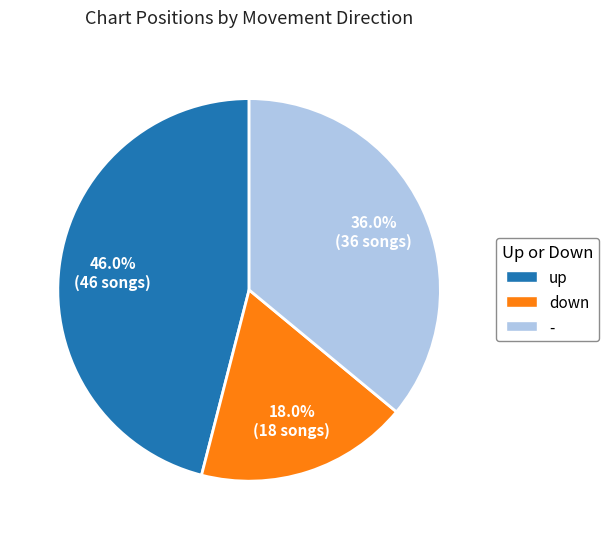

What is the smallest slice in the pie chart?

down